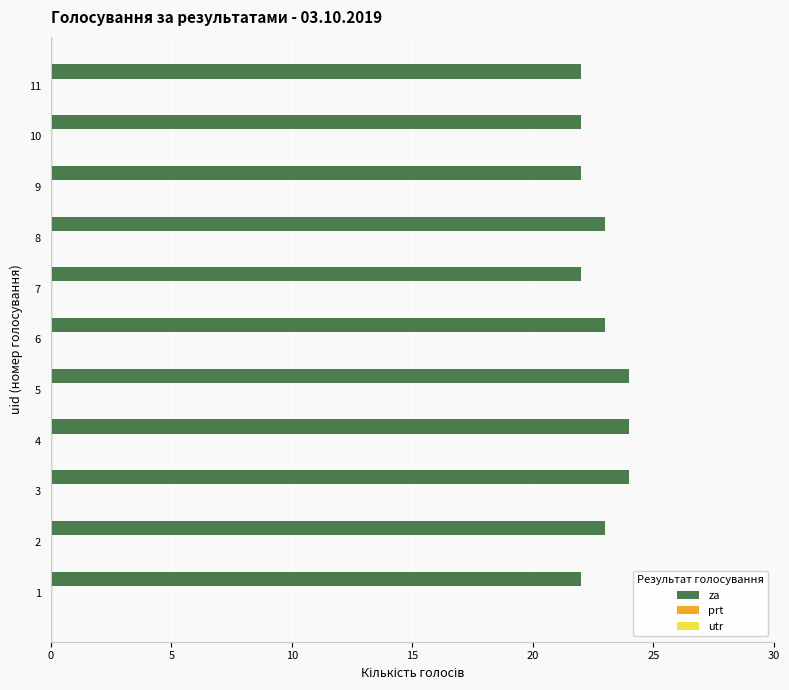

What is the average value?

23